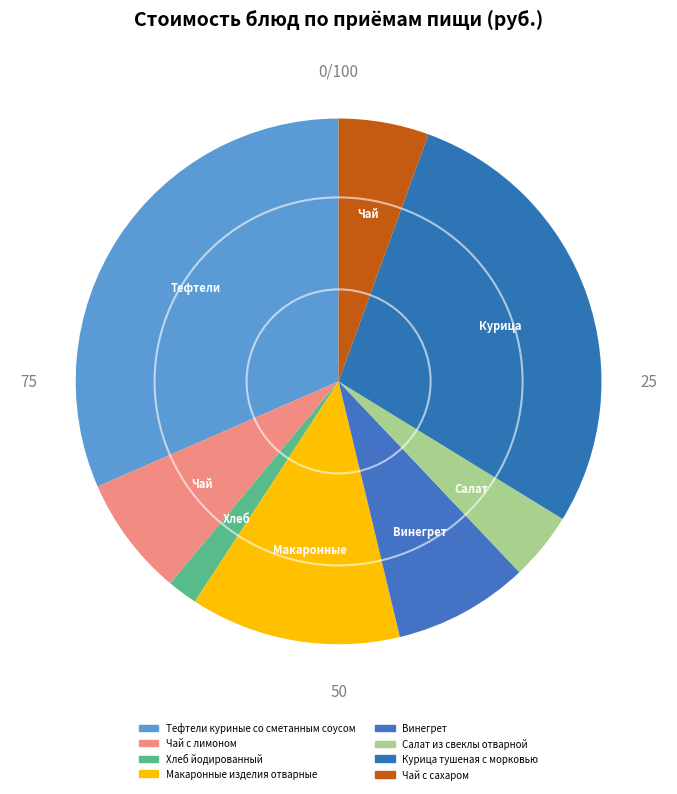

How many segments does this pie chart have?

8